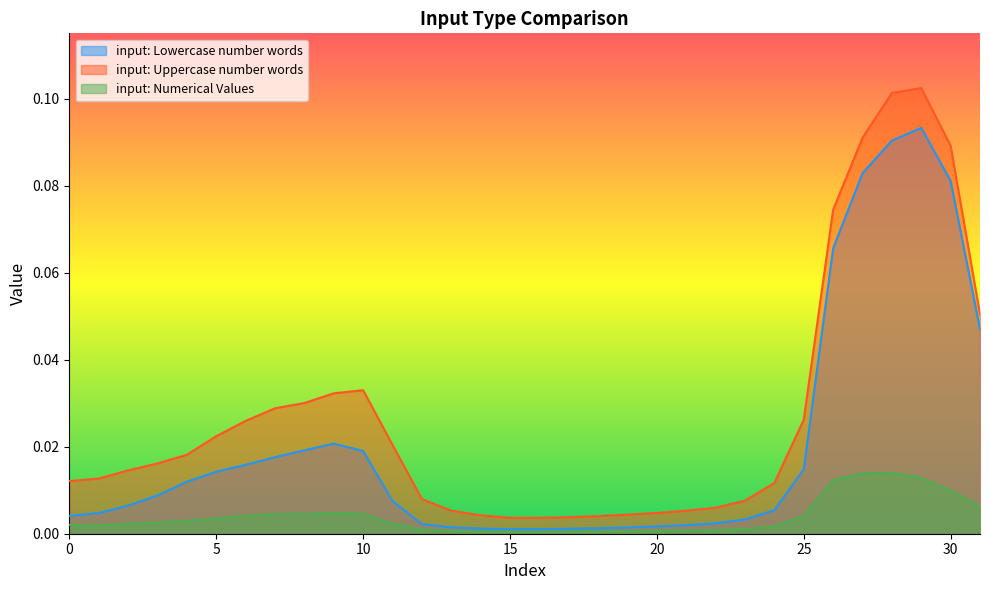

True or false: input: Numerical Values and input: Uppercase number words intersect in this chart.

False